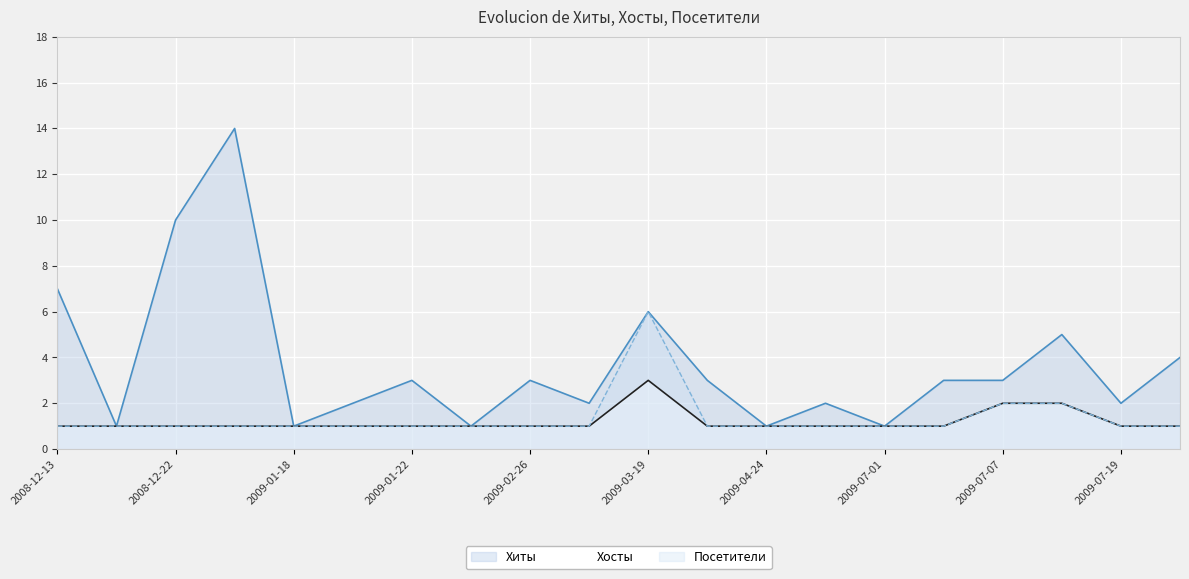

What is the difference between the second highest and second lowest values in the Хосты series?

1